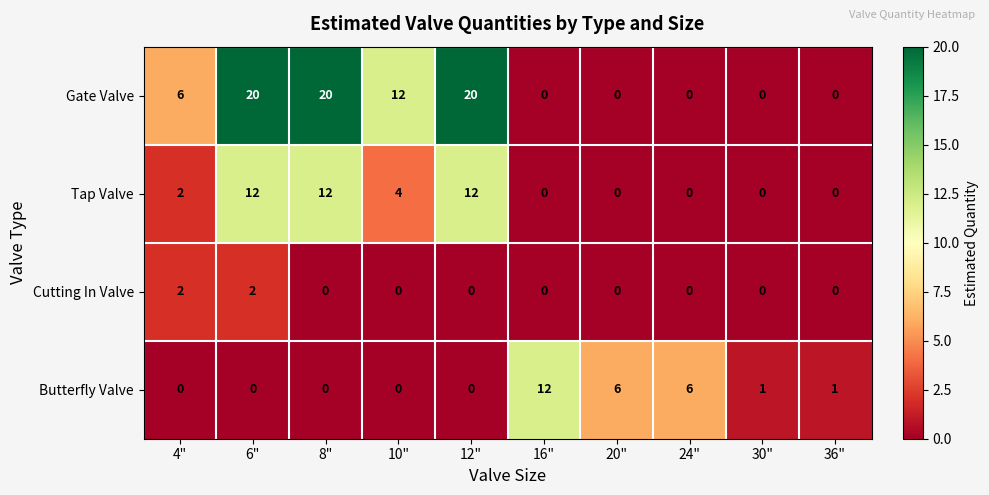

List the series in order of their overall mean, highest first.

Gate Valve, Tap Valve, Butterfly Valve, Cutting In Valve